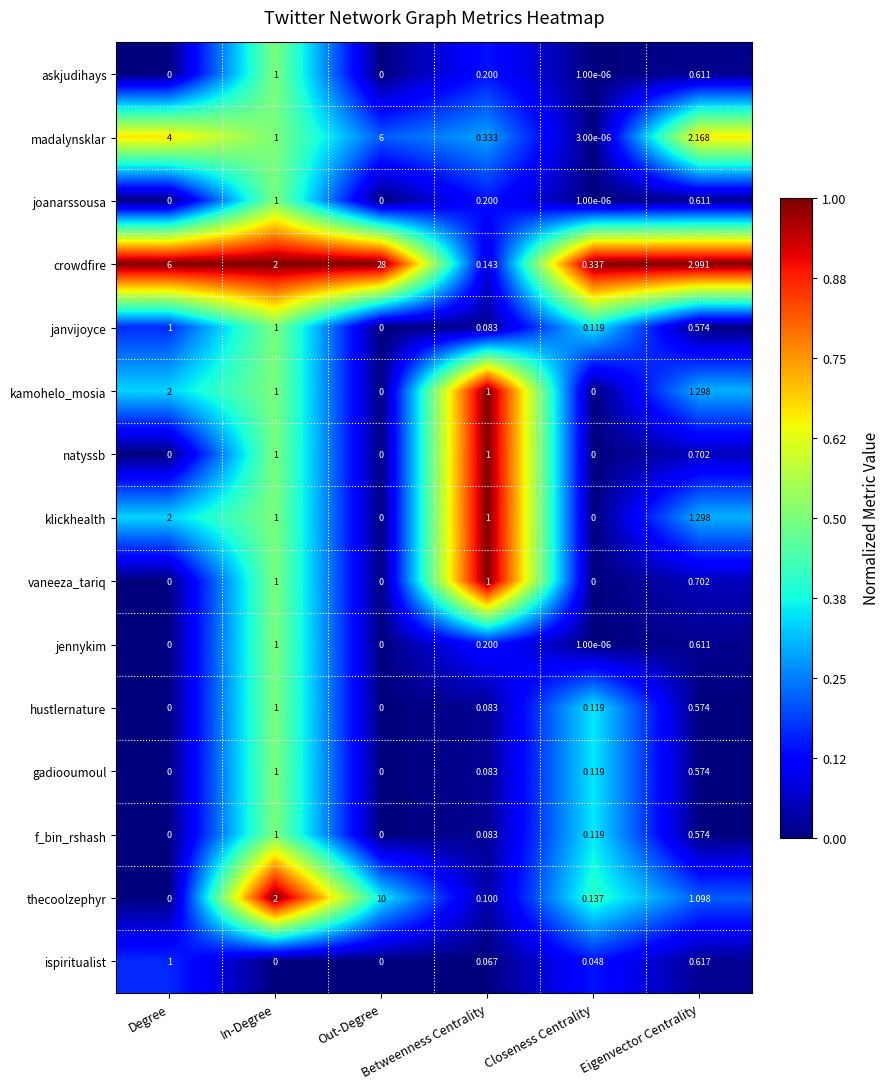

Which series has the largest range (max minus min)?

crowdfire